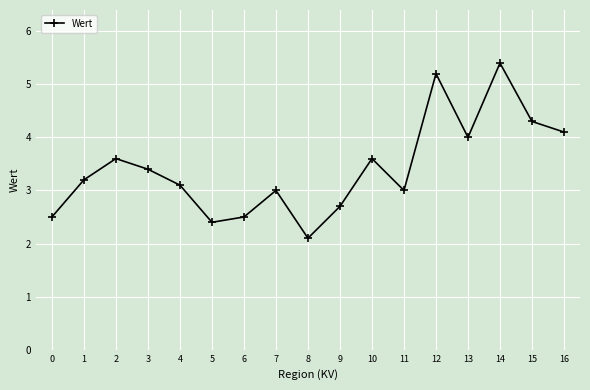

At which category does the data reach its first local valley?

5